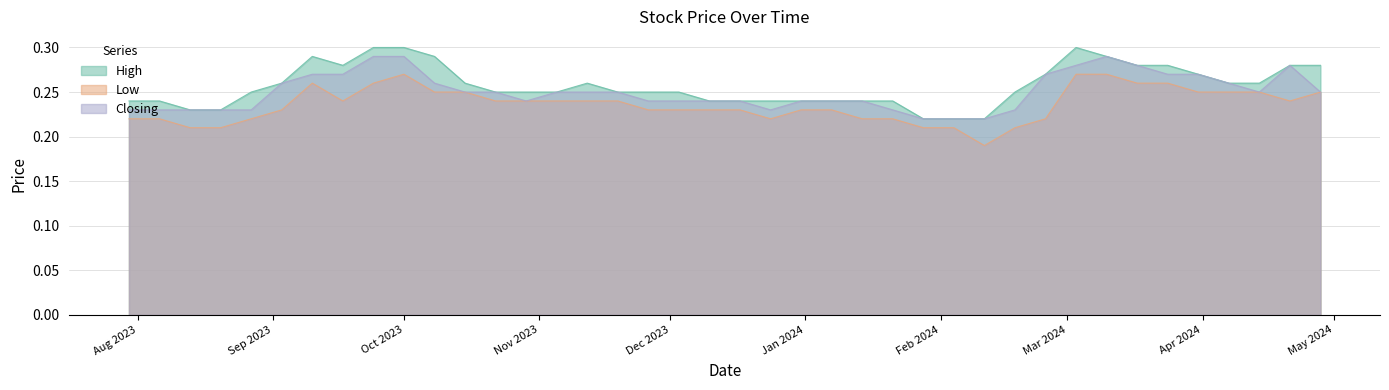

Reading left to right, extract all data points from this chart.

High: 28/04/2024=0.3	21/04/2024=0.3	14/04/2024=0.3	07/04/2024=0.3	31/03/2024=0.3	24/03/2024=0.3	17/03/2024=0.3	10/03/2024=0.3	03/03/2024=0.3	25/02/2024=0.3	18/02/2024=0.2	11/02/2024=0.2	04/02/2024=0.2	28/01/2024=0.2	21/01/2024=0.2	14/01/2024=0.2	07/01/2024=0.2	31/12/2023=0.2	24/12/2023=0.2	17/12/2023=0.2	10/12/2023=0.2	03/12/2023=0.2	26/11/2023=0.2	19/11/2023=0.2	12/11/2023=0.3	05/11/2023=0.2	29/10/2023=0.2	22/10/2023=0.2	15/10/2023=0.3	08/10/2023=0.3	01/10/2023=0.3	24/09/2023=0.3	17/09/2023=0.3	10/09/2023=0.3	03/09/2023=0.3	27/08/2023=0.2	20/08/2023=0.2	13/08/2023=0.2	06/08/2023=0.2	30/07/2023=0.2
Low: 28/04/2024=0.2	21/04/2024=0.2	14/04/2024=0.2	07/04/2024=0.2	31/03/2024=0.2	24/03/2024=0.3	17/03/2024=0.3	10/03/2024=0.3	03/03/2024=0.3	25/02/2024=0.2	18/02/2024=0.2	11/02/2024=0.2	04/02/2024=0.2	28/01/2024=0.2	21/01/2024=0.2	14/01/2024=0.2	07/01/2024=0.2	31/12/2023=0.2	24/12/2023=0.2	17/12/2023=0.2	10/12/2023=0.2	03/12/2023=0.2	26/11/2023=0.2	19/11/2023=0.2	12/11/2023=0.2	05/11/2023=0.2	29/10/2023=0.2	22/10/2023=0.2	15/10/2023=0.2	08/10/2023=0.2	01/10/2023=0.3	24/09/2023=0.3	17/09/2023=0.2	10/09/2023=0.3	03/09/2023=0.2	27/08/2023=0.2	20/08/2023=0.2	13/08/2023=0.2	06/08/2023=0.2	30/07/2023=0.2
Closing: 28/04/2024=0.2	21/04/2024=0.3	14/04/2024=0.2	07/04/2024=0.3	31/03/2024=0.3	24/03/2024=0.3	17/03/2024=0.3	10/03/2024=0.3	03/03/2024=0.3	25/02/2024=0.3	18/02/2024=0.2	11/02/2024=0.2	04/02/2024=0.2	28/01/2024=0.2	21/01/2024=0.2	14/01/2024=0.2	07/01/2024=0.2	31/12/2023=0.2	24/12/2023=0.2	17/12/2023=0.2	10/12/2023=0.2	03/12/2023=0.2	26/11/2023=0.2	19/11/2023=0.2	12/11/2023=0.2	05/11/2023=0.2	29/10/2023=0.2	22/10/2023=0.2	15/10/2023=0.2	08/10/2023=0.3	01/10/2023=0.3	24/09/2023=0.3	17/09/2023=0.3	10/09/2023=0.3	03/09/2023=0.3	27/08/2023=0.2	20/08/2023=0.2	13/08/2023=0.2	06/08/2023=0.2	30/07/2023=0.2